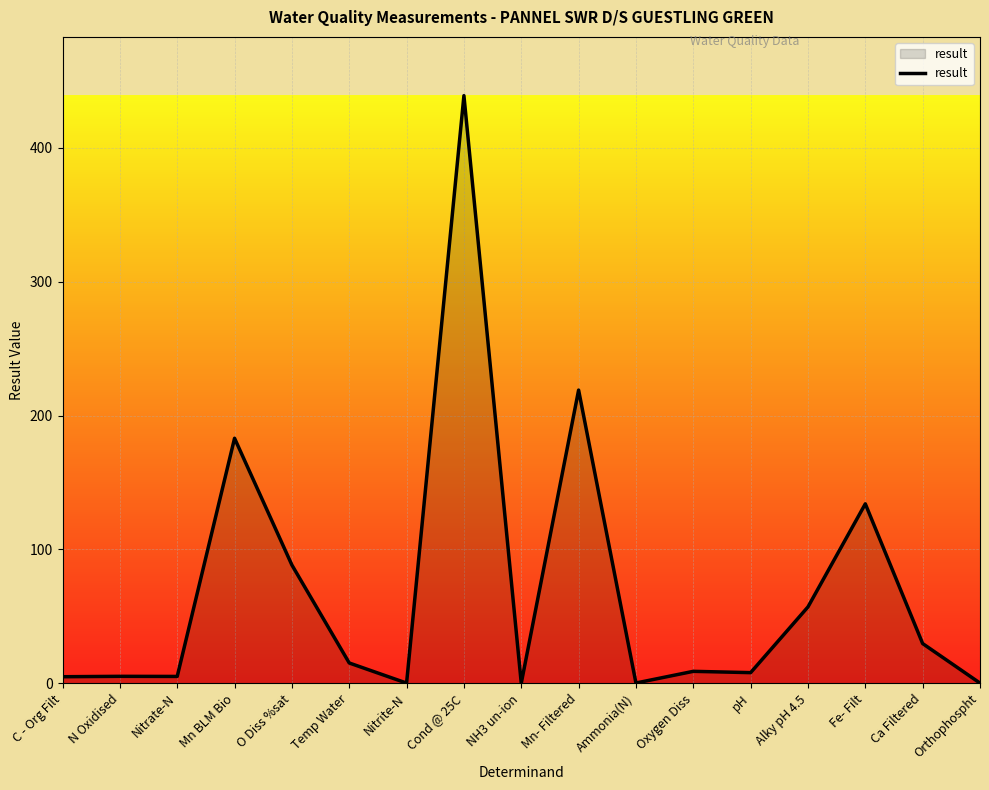

Which category has the highest value across all series?

Cond @ 25C